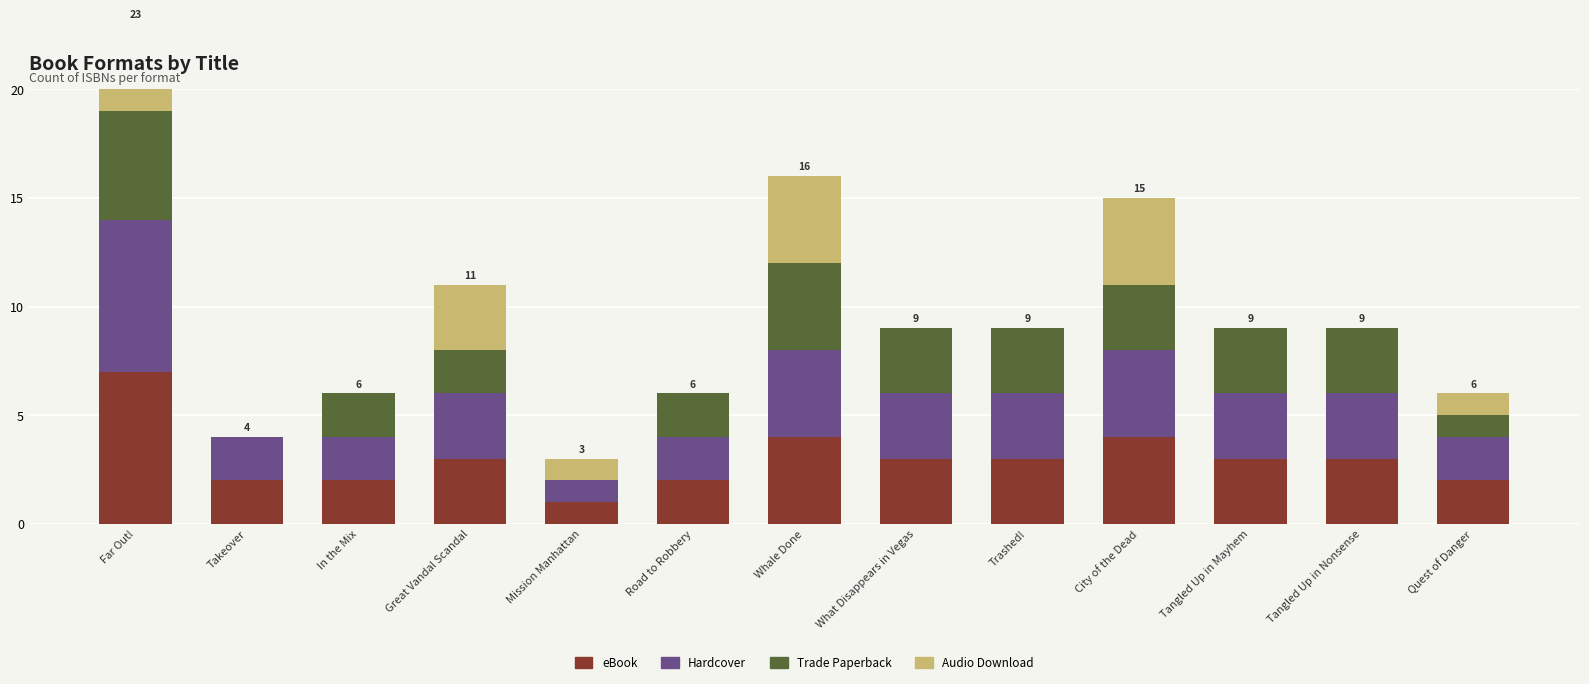

What is the sum of the eBook values at Whale Done and Tangled Up in Nonsense?

7